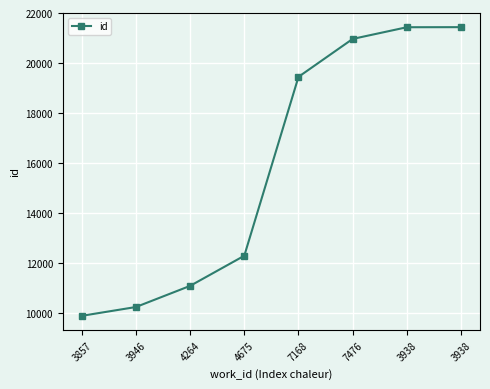

Does the chart display data point markers on the line(s)?

Yes